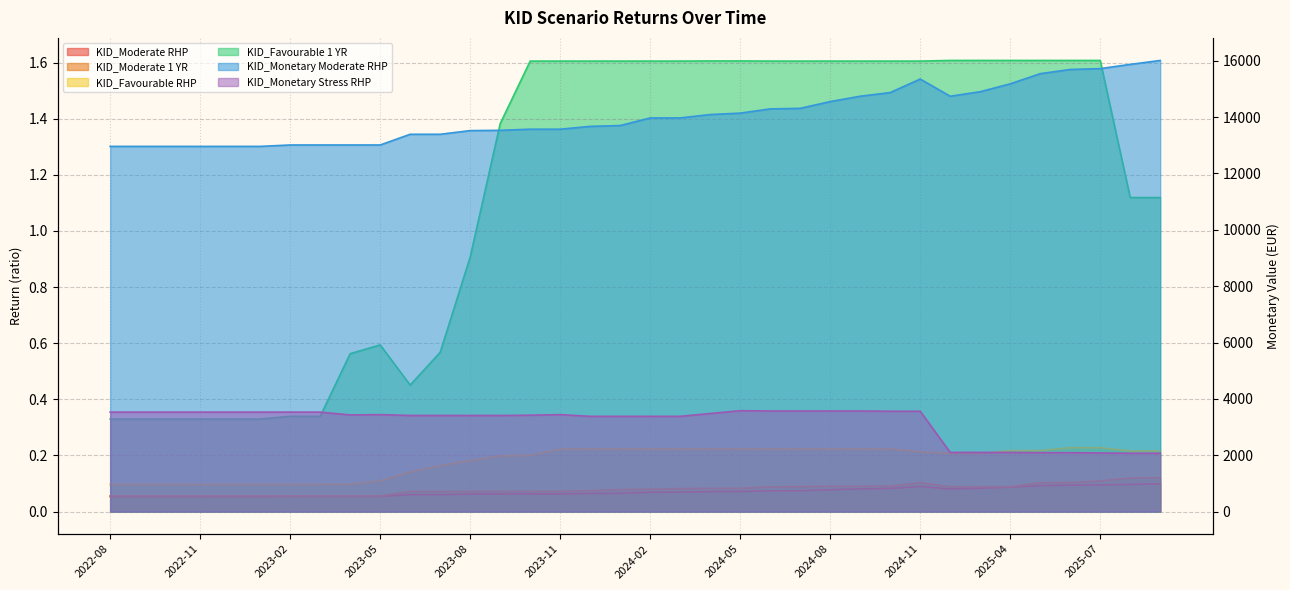

Reading left to right, extract all data points from this chart.

KID_Moderate RHP: 2022-08=0.1	2022-09=0.1	2022-10=0.1	2022-11=0.1	2022-12=0.1	2023-01=0.1	2023-02=0.1	2023-03=0.1	2023-04=0.1	2023-05=0.1	2023-06=0.1	2023-07=0.1	2023-08=0.1	2023-09=0.1	2023-10=0.1	2023-11=0.1	2023-12=0.1	2024-01=0.1	2024-02=0.1	2024-03=0.1	2024-04=0.1	2024-05=0.1	2024-06=0.1	2024-07=0.1	2024-08=0.1	2024-09=0.1	2024-10=0.1	2024-11=0.1	2024-12=0.1	2025-03=0.1	2025-04=0.1	2025-05=0.1	2025-06=0.1	2025-07=0.1	2025-08=0.1	2025-09=0.1
KID_Monetary Moderate RHP: 2022-08=12960.0	2022-09=12960.0	2022-10=12960.0	2022-11=12960.0	2022-12=12960.0	2023-01=12960.0	2023-02=13010.0	2023-03=13010.0	2023-04=13010.0	2023-05=13010.0	2023-06=13390.0	2023-07=13390.0	2023-08=13520.0	2023-09=13530.0	2023-10=13570.0	2023-11=13570.0	2023-12=13670.0	2024-01=13700.0	2024-02=13970.0	2024-03=13970.0	2024-04=14090.0	2024-05=14140.0	2024-06=14290.0	2024-07=14310.0	2024-08=14550.0	2024-09=14740.0	2024-10=14870.0	2024-11=15350.0	2024-12=14740.0	2025-03=14900.0	2025-04=15180.0	2025-05=15540.0	2025-06=15690.0	2025-07=15720.0	2025-08=15870.0	2025-09=16010.0
KID_Moderate 1 YR: 2022-08=0.1	2022-09=0.1	2022-10=0.1	2022-11=0.1	2022-12=0.1	2023-01=0.1	2023-02=0.1	2023-03=0.1	2023-04=0.1	2023-05=0.1	2023-06=0.1	2023-07=0.1	2023-08=0.1	2023-09=0.1	2023-10=0.1	2023-11=0.1	2023-12=0.1	2024-01=0.1	2024-02=0.1	2024-03=0.1	2024-04=0.1	2024-05=0.1	2024-06=0.1	2024-07=0.1	2024-08=0.1	2024-09=0.1	2024-10=0.1	2024-11=0.1	2024-12=0.1	2025-03=0.1	2025-04=0.1	2025-05=0.1	2025-06=0.1	2025-07=0.1	2025-08=0.1	2025-09=0.1
KID_Favourable RHP: 2022-08=0.1	2022-09=0.1	2022-10=0.1	2022-11=0.1	2022-12=0.1	2023-01=0.1	2023-02=0.1	2023-03=0.1	2023-04=0.1	2023-05=0.1	2023-06=0.1	2023-07=0.2	2023-08=0.2	2023-09=0.2	2023-10=0.2	2023-11=0.2	2023-12=0.2	2024-01=0.2	2024-02=0.2	2024-03=0.2	2024-04=0.2	2024-05=0.2	2024-06=0.2	2024-07=0.2	2024-08=0.2	2024-09=0.2	2024-10=0.2	2024-11=0.2	2024-12=0.2	2025-03=0.2	2025-04=0.2	2025-05=0.2	2025-06=0.2	2025-07=0.2	2025-08=0.2	2025-09=0.2
KID_Favourable 1 YR: 2022-08=0.3	2022-09=0.3	2022-10=0.3	2022-11=0.3	2022-12=0.3	2023-01=0.3	2023-02=0.3	2023-03=0.3	2023-04=0.6	2023-05=0.6	2023-06=0.5	2023-07=0.6	2023-08=0.9	2023-09=1.4	2023-10=1.6	2023-11=1.6	2023-12=1.6	2024-01=1.6	2024-02=1.6	2024-03=1.6	2024-04=1.6	2024-05=1.6	2024-06=1.6	2024-07=1.6	2024-08=1.6	2024-09=1.6	2024-10=1.6	2024-11=1.6	2024-12=1.6	2025-03=1.6	2025-04=1.6	2025-05=1.6	2025-06=1.6	2025-07=1.6	2025-08=1.1	2025-09=1.1
KID_Monetary Stress RHP: 2022-08=3530.0	2022-09=3530.0	2022-10=3530.0	2022-11=3530.0	2022-12=3530.0	2023-01=3530.0	2023-02=3530.0	2023-03=3530.0	2023-04=3430.0	2023-05=3440.0	2023-06=3410.0	2023-07=3410.0	2023-08=3410.0	2023-09=3410.0	2023-10=3420.0	2023-11=3440.0	2023-12=3380.0	2024-01=3380.0	2024-02=3380.0	2024-03=3380.0	2024-04=3480.0	2024-05=3580.0	2024-06=3570.0	2024-07=3570.0	2024-08=3570.0	2024-09=3570.0	2024-10=3560.0	2024-11=3560.0	2024-12=2100.0	2025-03=2100.0	2025-04=2100.0	2025-05=2090.0	2025-06=2090.0	2025-07=2080.0	2025-08=2070.0	2025-09=2070.0